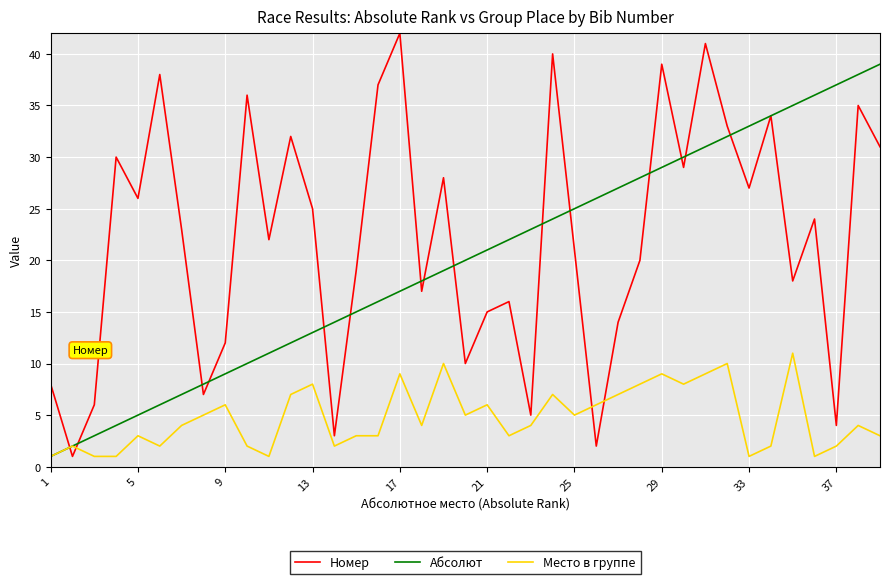

Which series has the largest range (max minus min)?

Номер